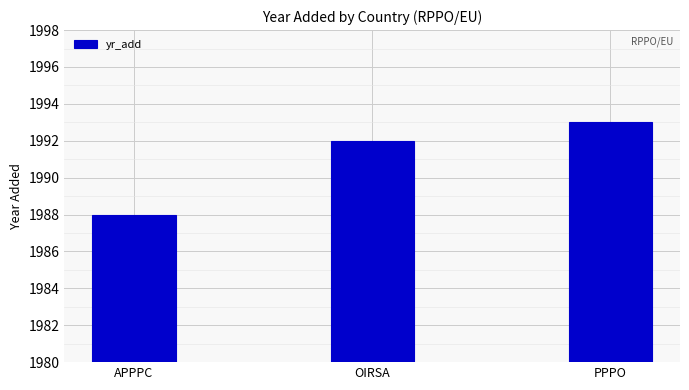

How many data points are less than 1992?

1